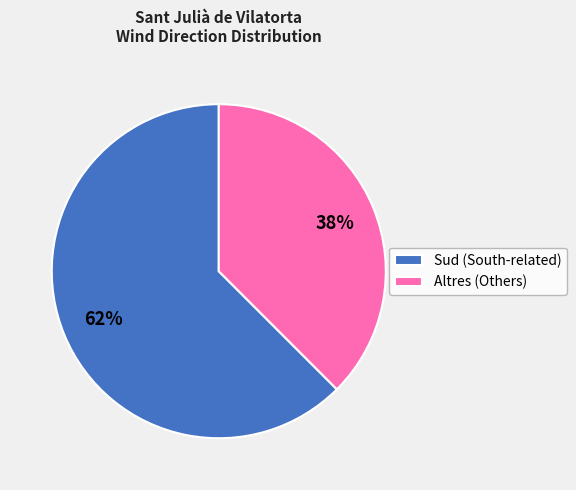

Which has a higher value, Sud (South-related) or Altres (Others)?

Sud (South-related)